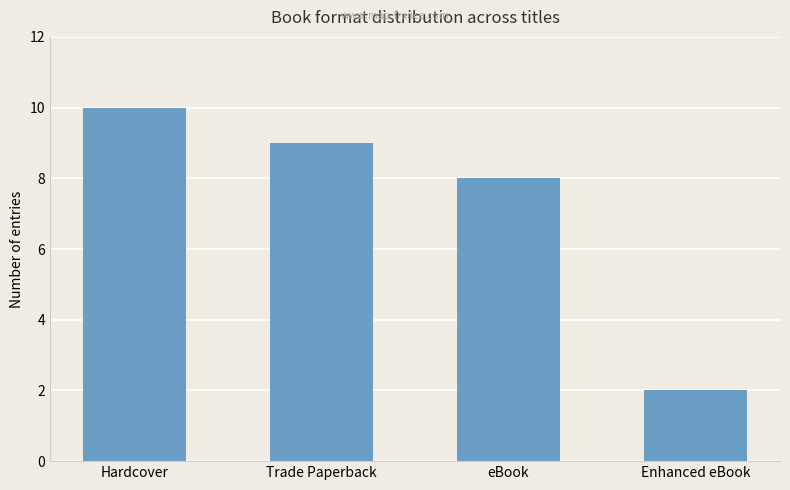

True or false: the data shows 2 at Enhanced eBook.

True